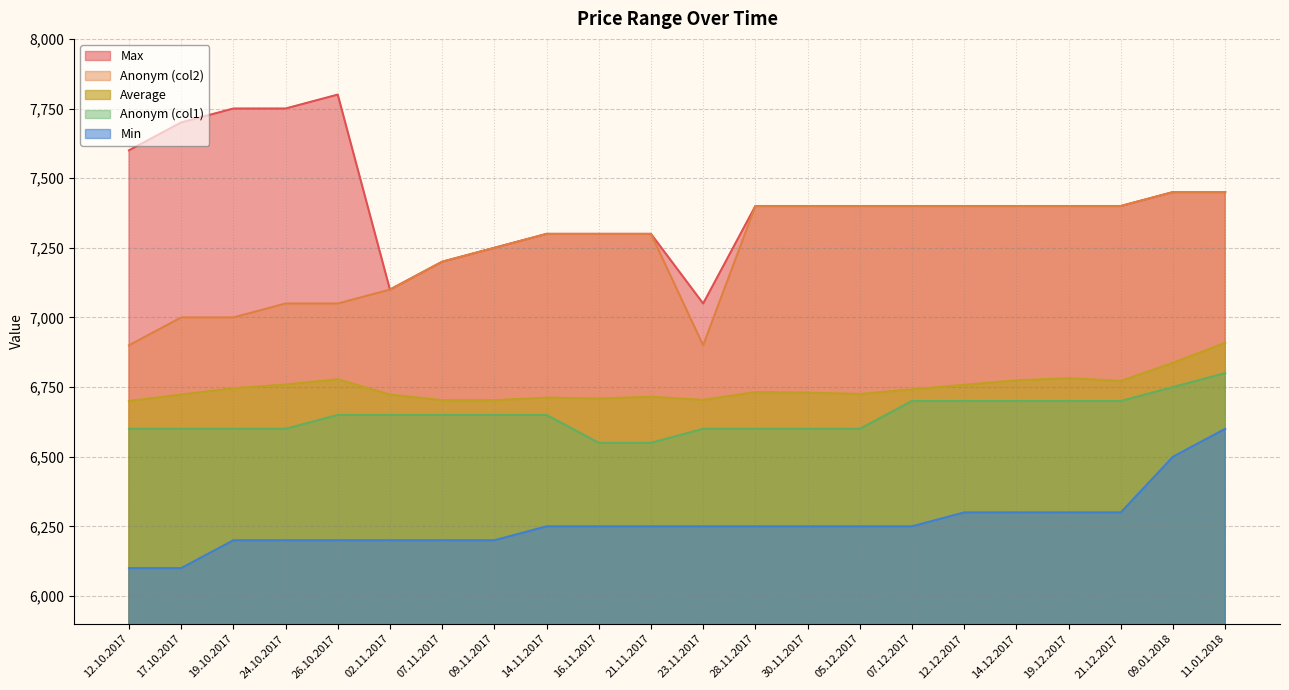

What is the difference between the second highest and minimum values in the Series2 series?

550